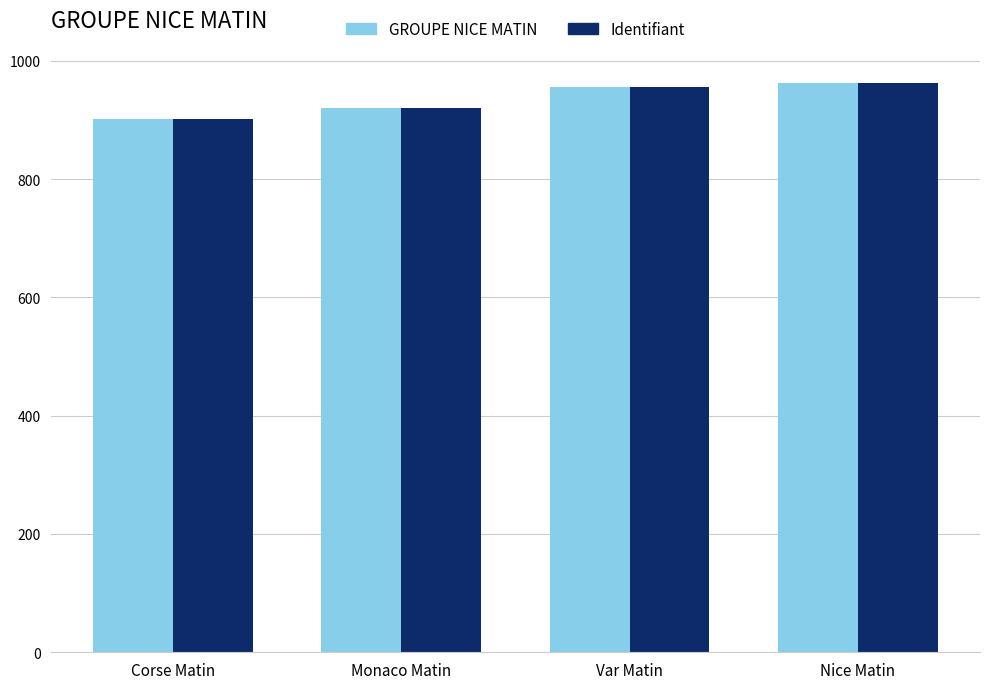

What is the difference between the GROUPE NICE MATIN values at Monaco Matin and Var Matin?

36